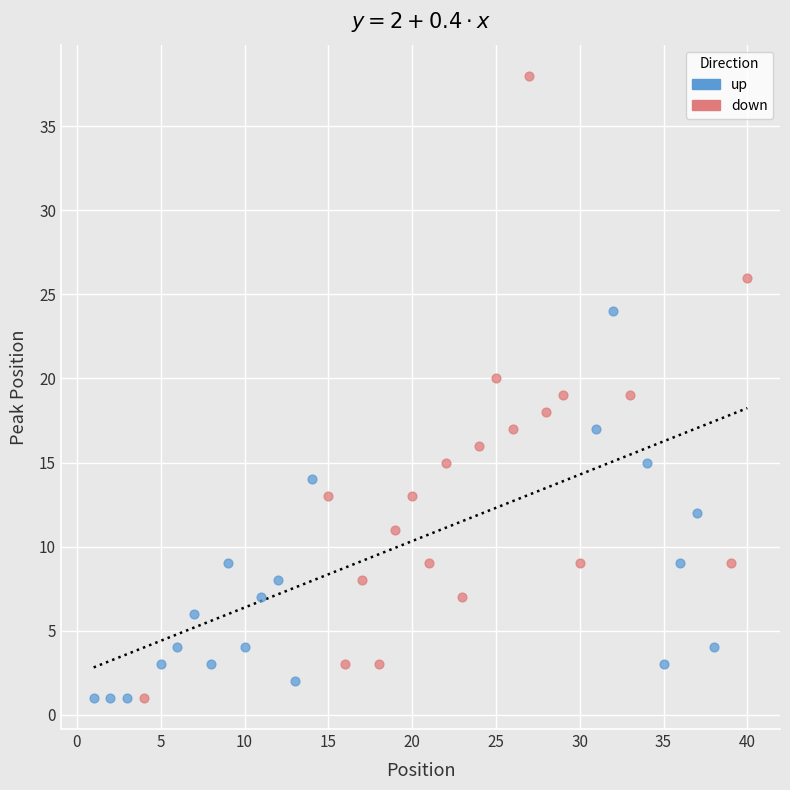

Which series has the largest Y range (max minus min)?

down